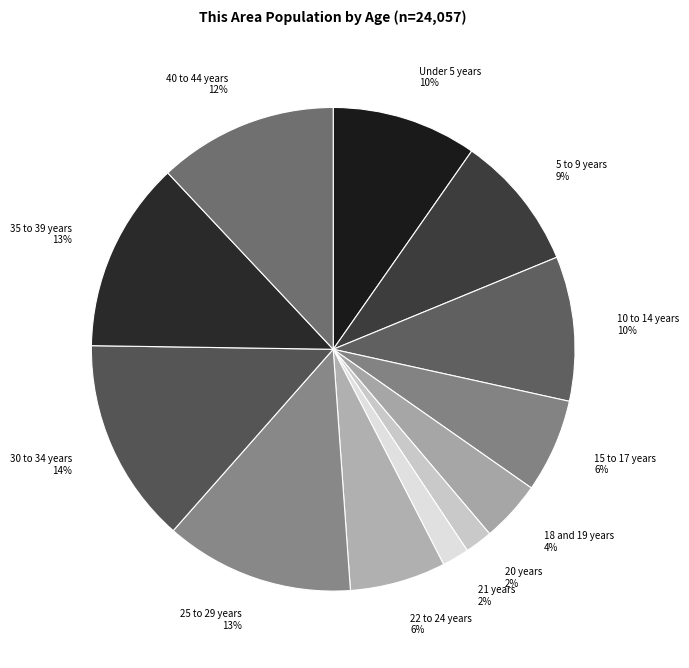

Combined, do 30 to 34 years and Under 5 years account for over 50%?

No